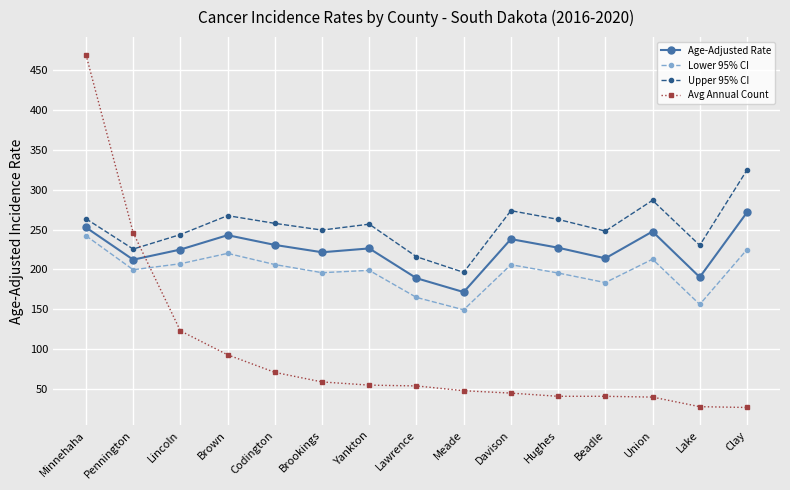

What position from the right is Davison?

6